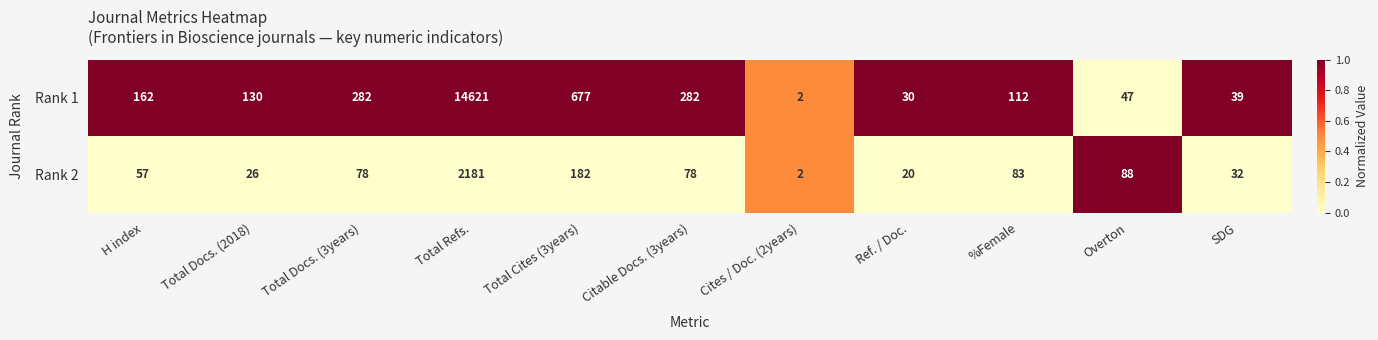

At H index, list the series in order from largest to smallest.

Rank 1, Rank 2